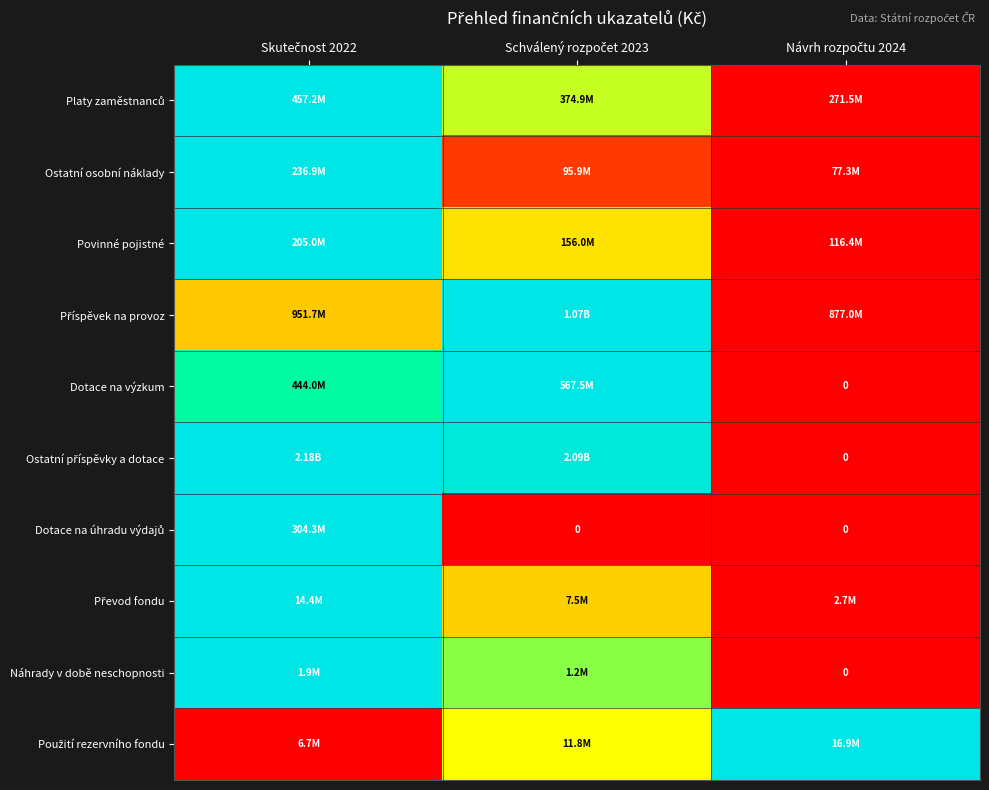

How many values in the Dotace na výzkum series exceed 0?

2